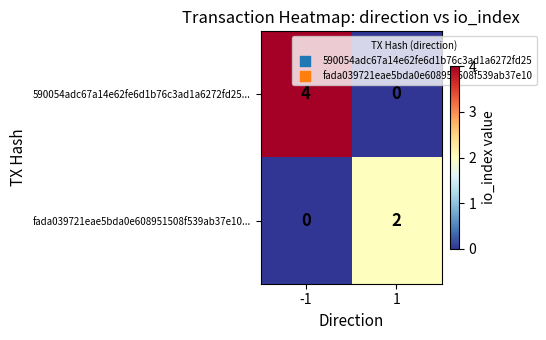

The fada039721eae5bda0e608951508f539ab37e10... series shows 2 at 1. True or false?

True